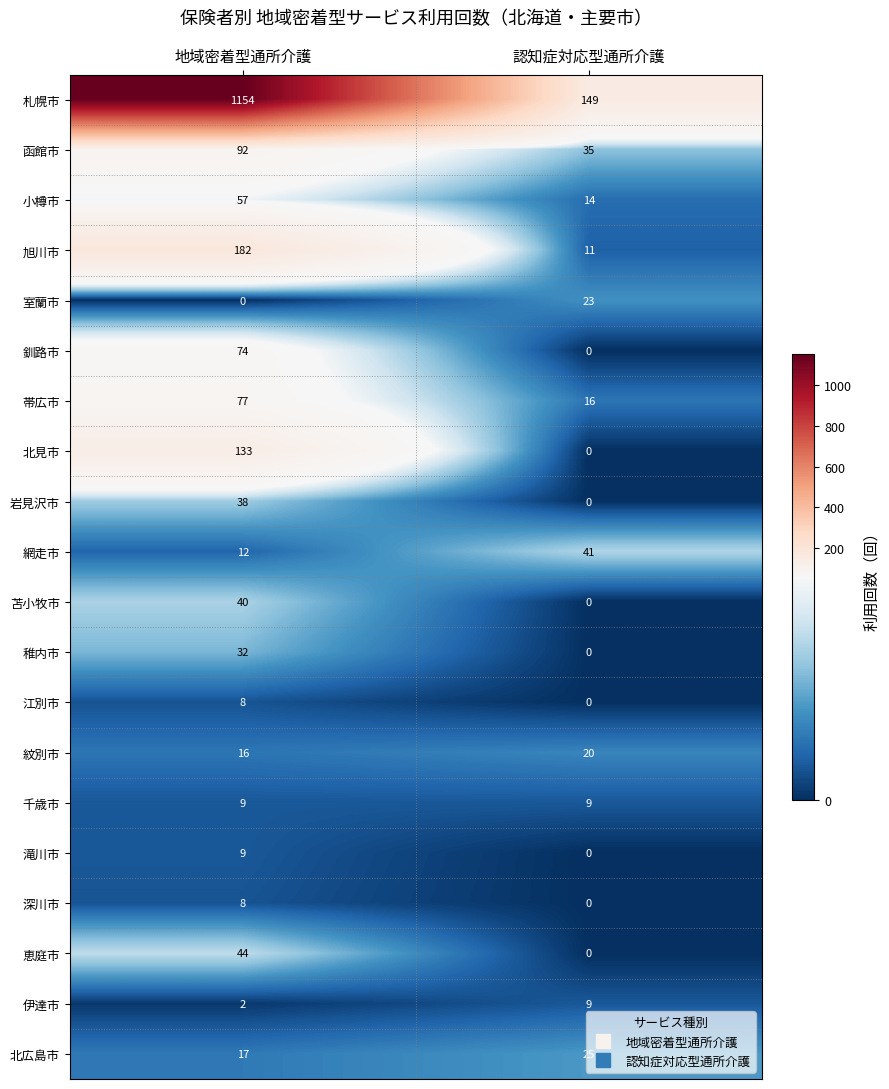

The value of 滝川市 at 認知症対応型通所介護 is 6. True or false?

False